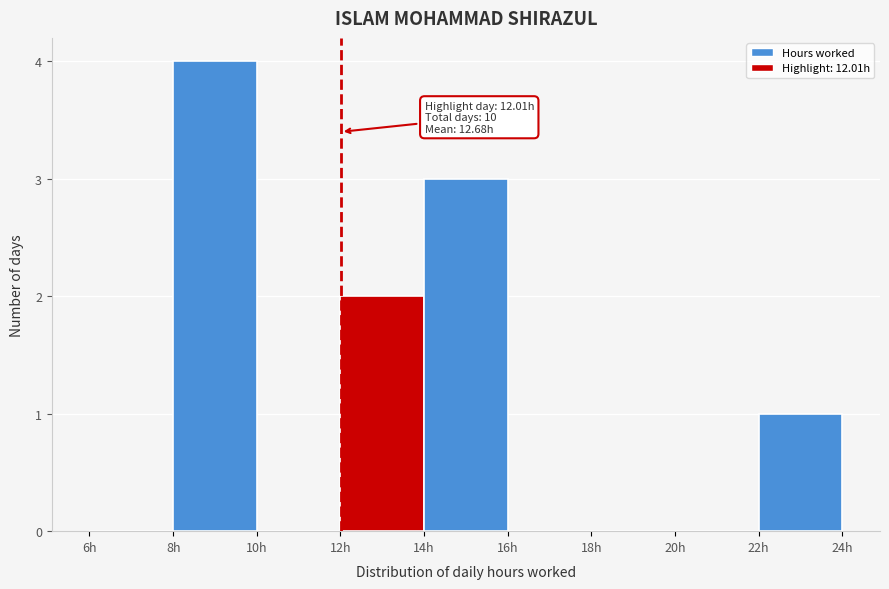

Which range on the x-axis has the tallest bar?

8 to 10